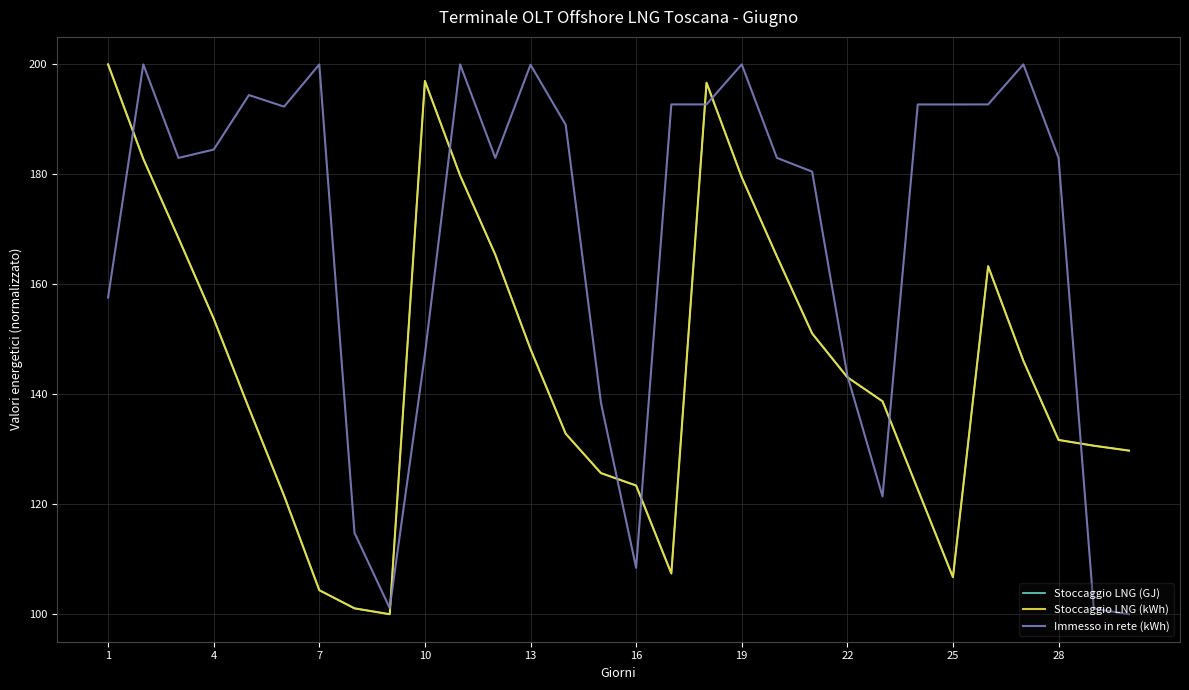

What are all the series names shown in the legend?

Stoccaggio LNG (GJ), Stoccaggio LNG (kWh), Immesso in rete (kWh)